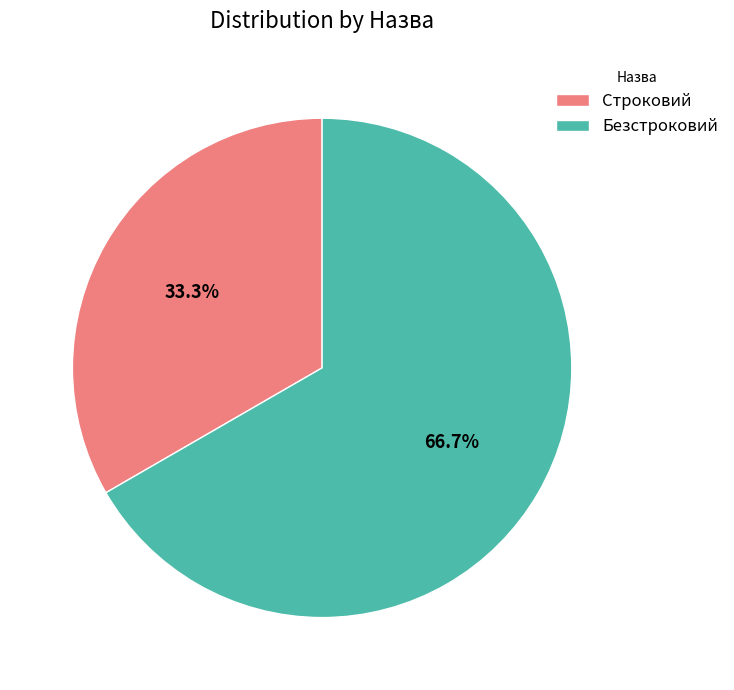

Count the number of slices in the pie.

2